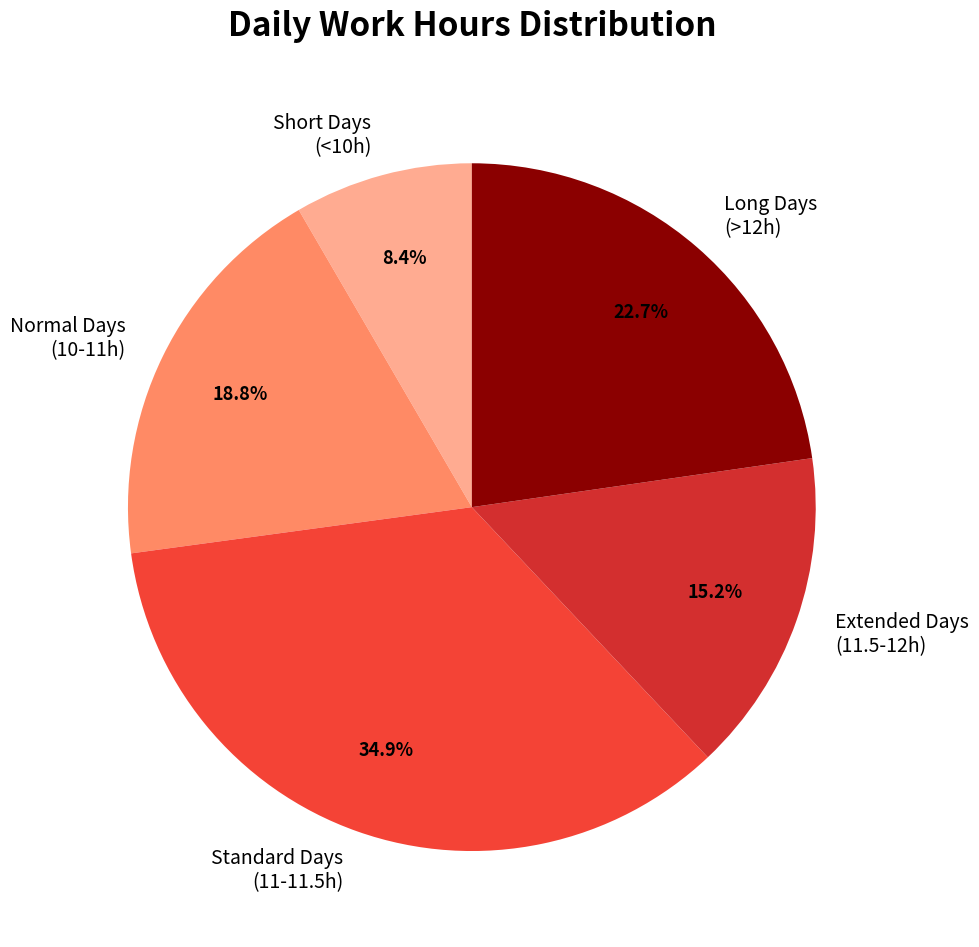

What is the ratio of the value at Long Days (>12h) to the value at Extended Days (11.5-12h)?

1.5